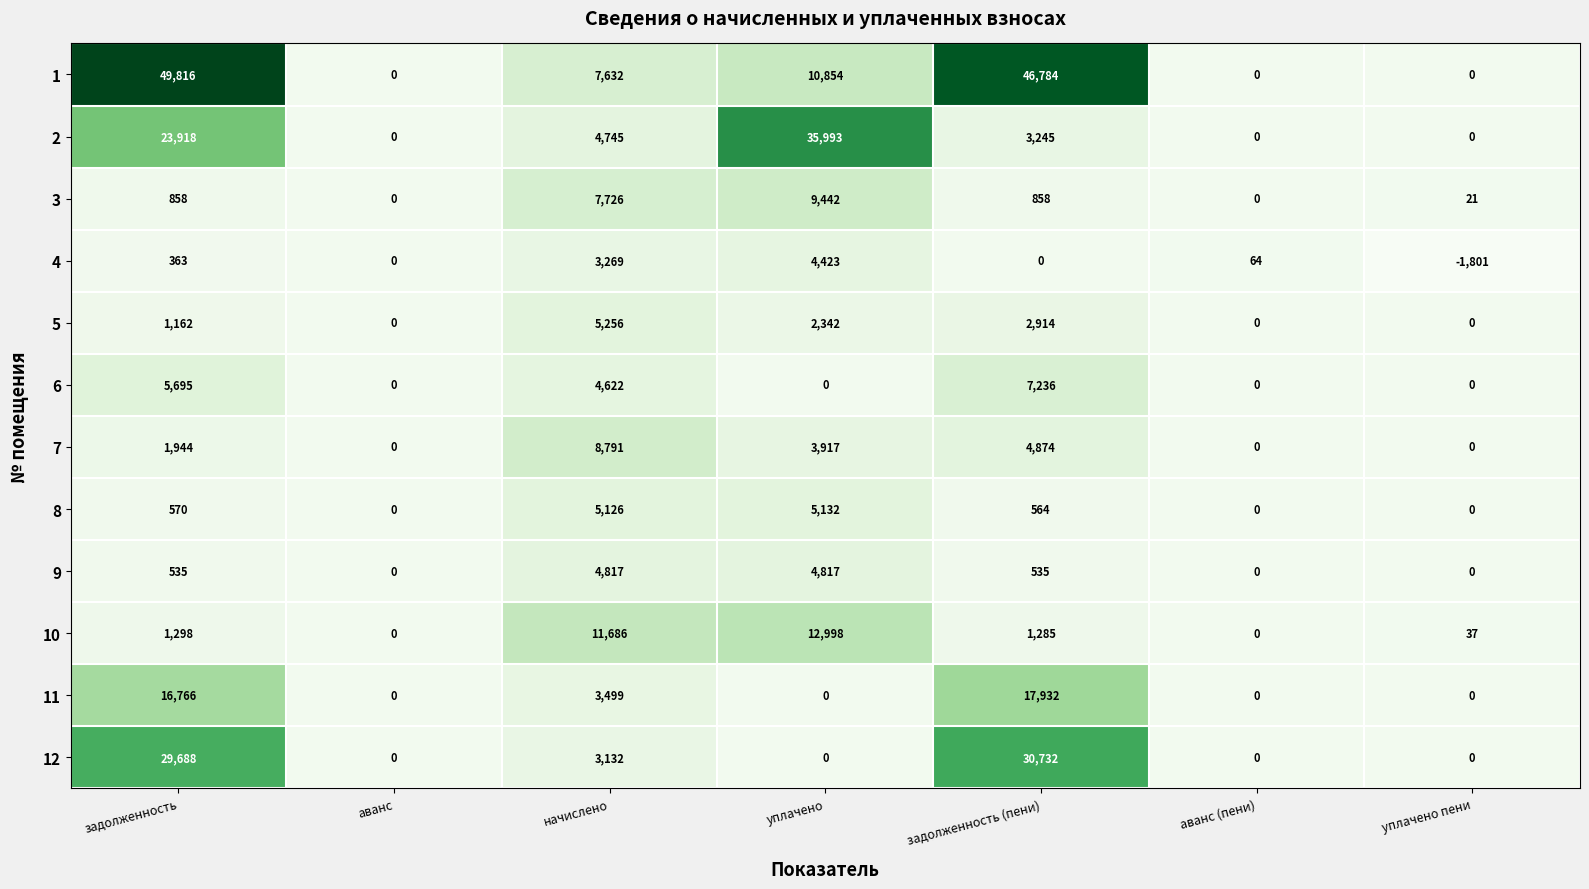

What is the total value across all series at начислено?

70301